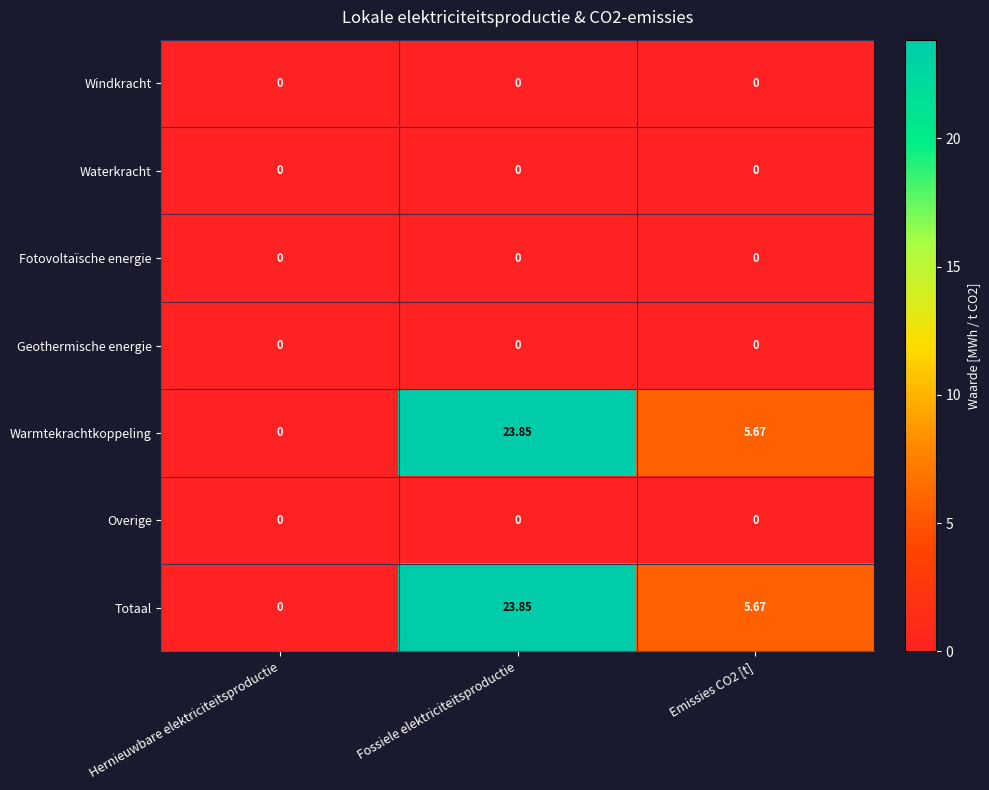

Which category has the lowest value in the Totaal series?

Hernieuwbare elektriciteitsproductie